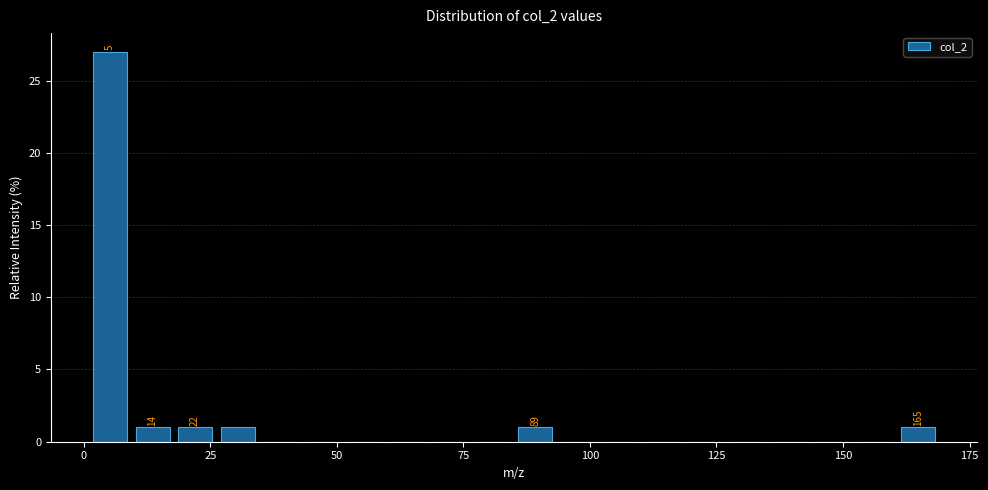

Around what value on the x-axis is the tallest bar? Give the approximate position of its centre, as read against the axis.

5